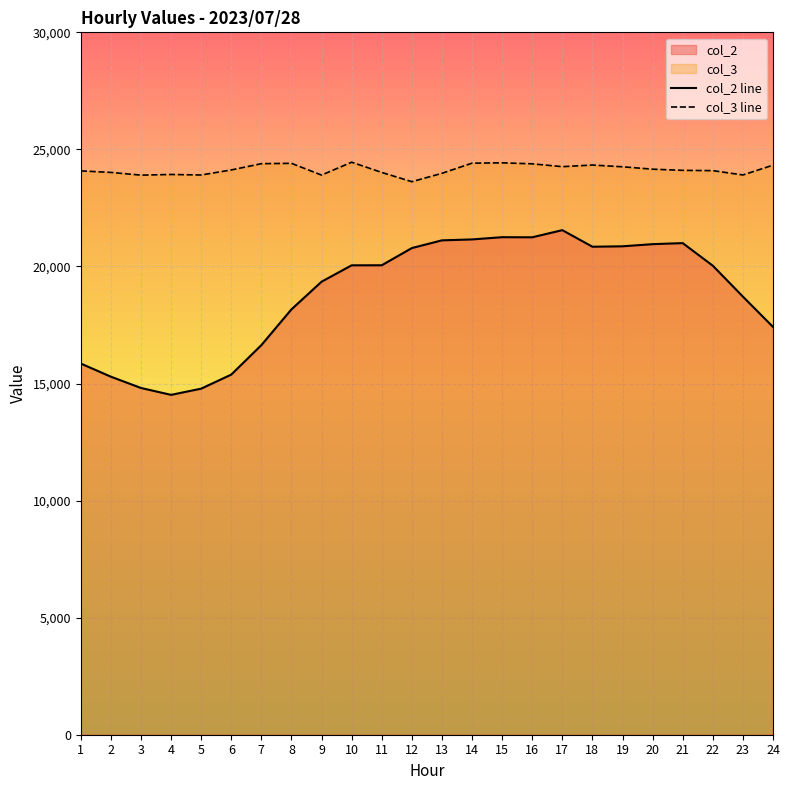

Which series changed the most between 6 and 22?

col_2 line